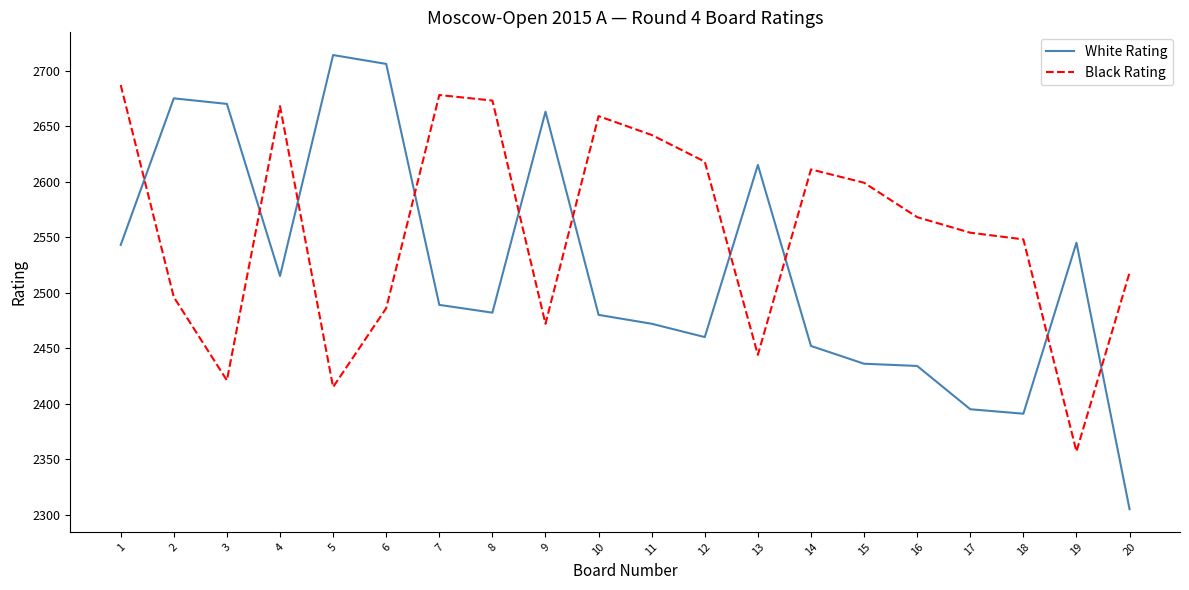

How many values in the Black Rating series are below 2568?

10